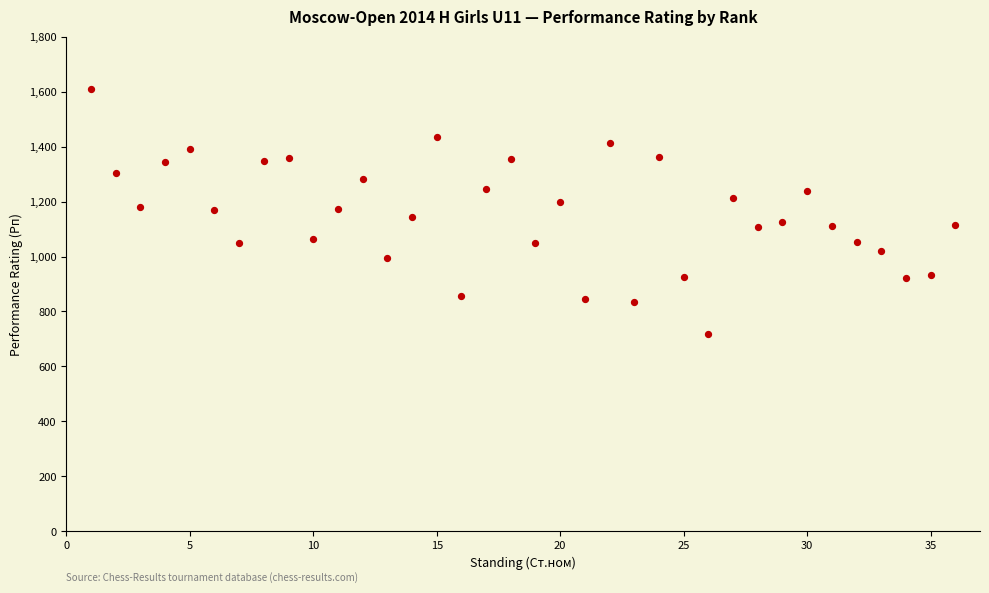

What is the range of Y values (max minus min)?

891